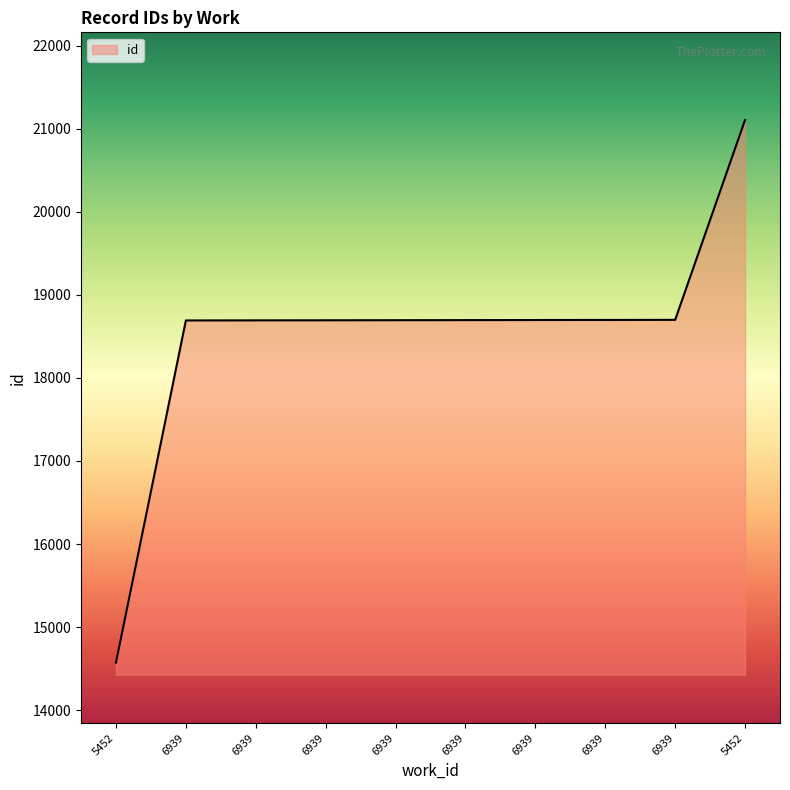

Does the chart display data point markers on the line(s)?

No